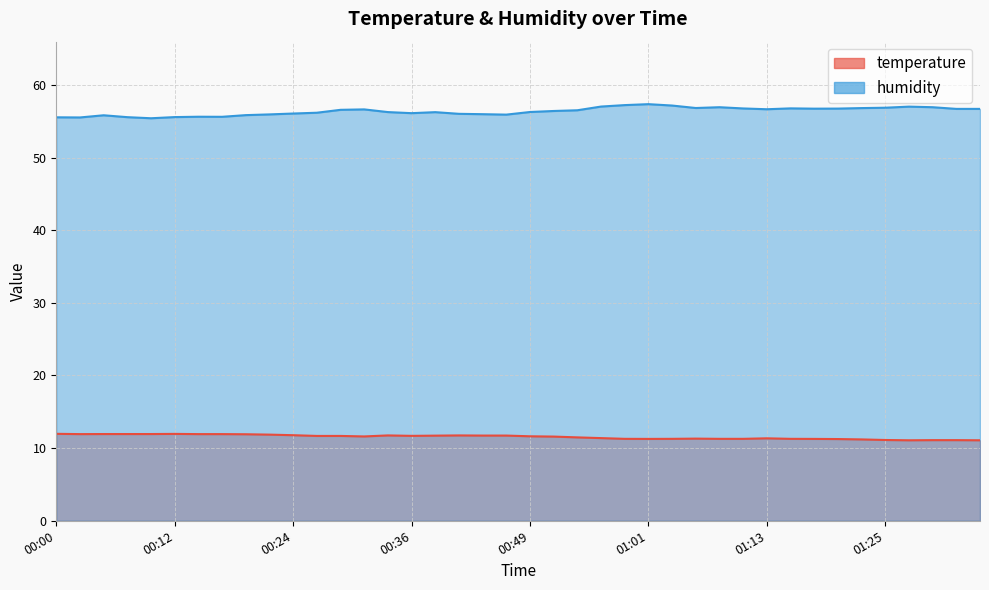

Is it true that temperature equals 14.8 at 01:08?

False